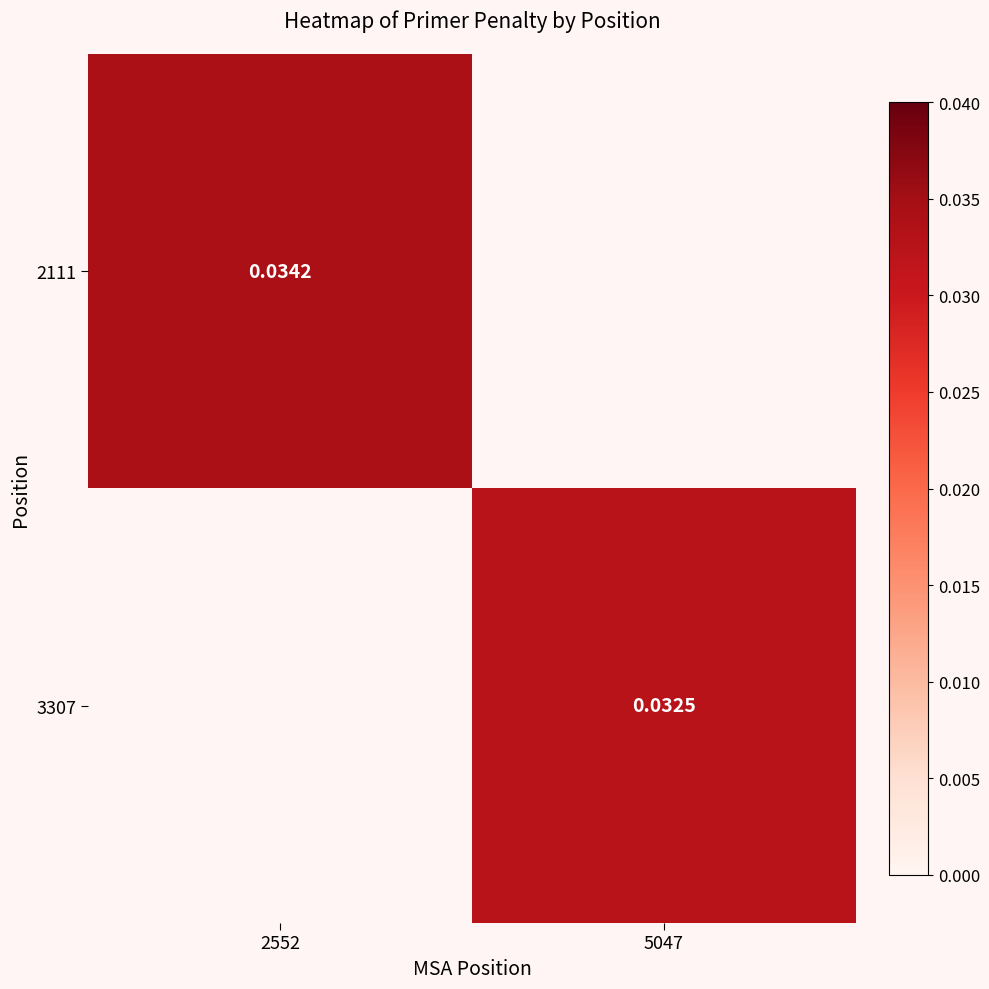

Is the value of 3307 at 5047 greater than the value of 2111 at 2552?

No